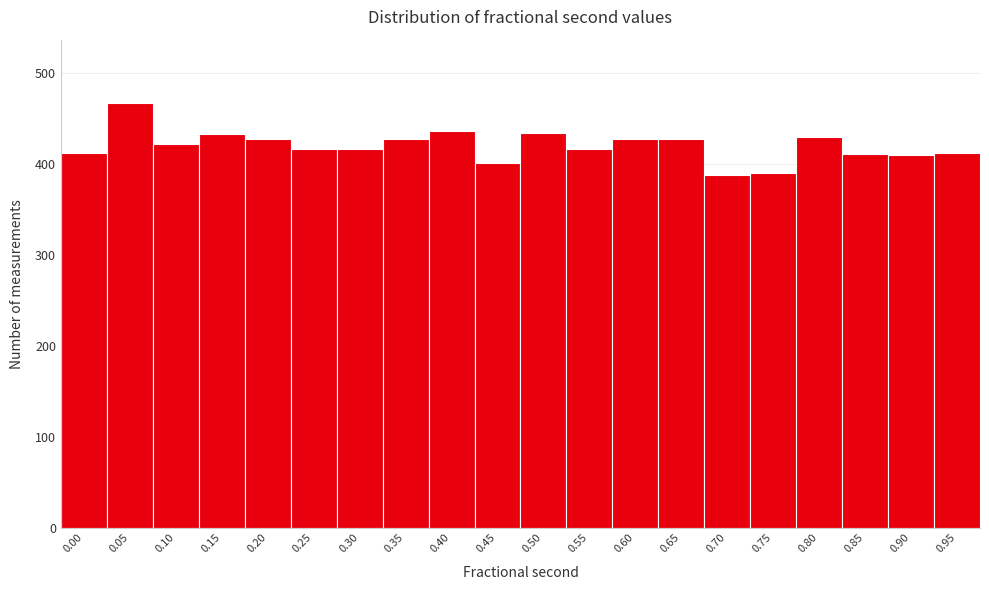

The value at 0.20 is 692. True or false?

False